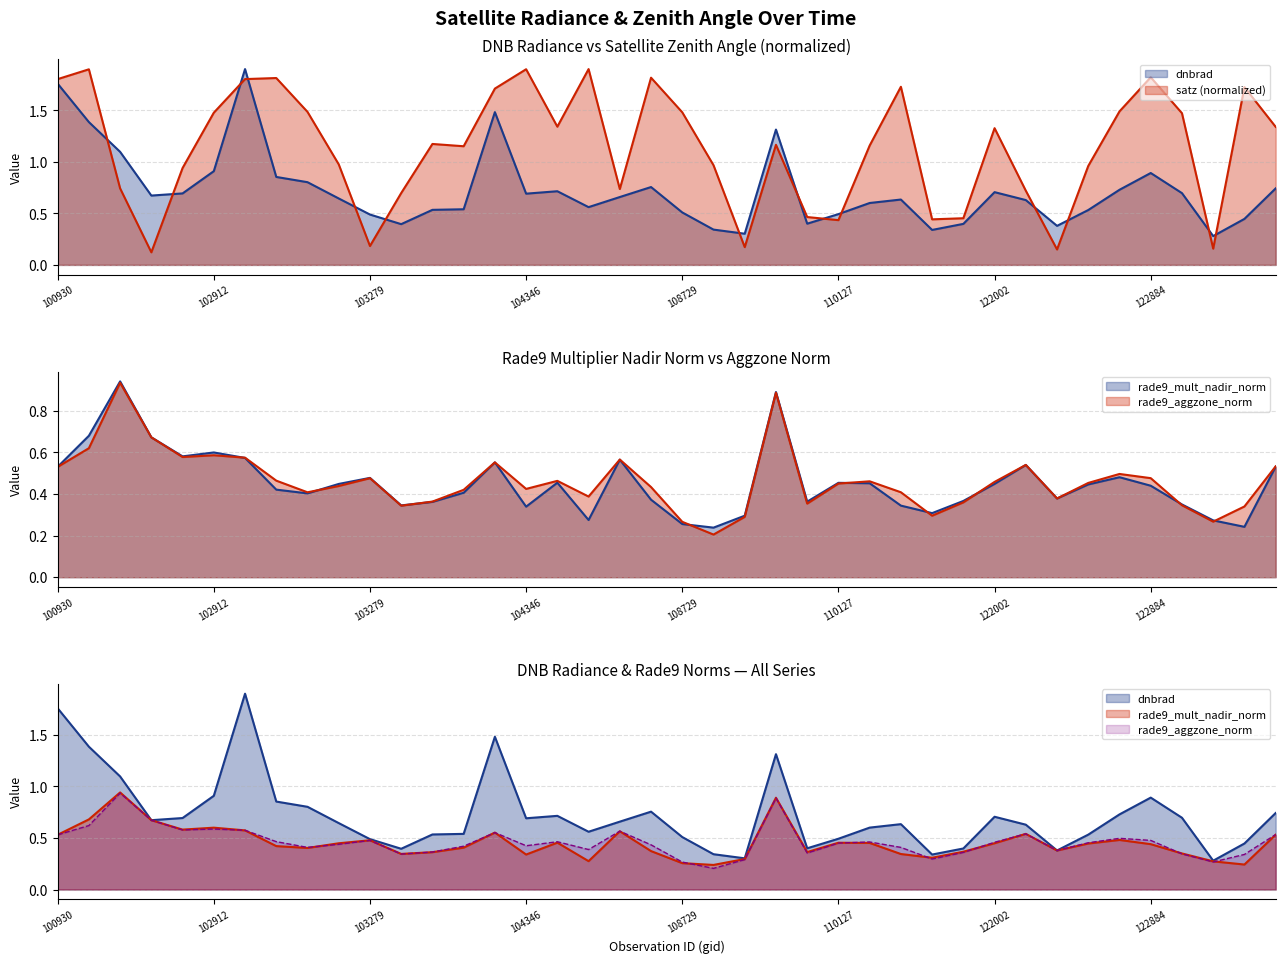

True or false: rade9_aggzone_norm and rade9_mult_nadir_norm intersect in this chart.

True